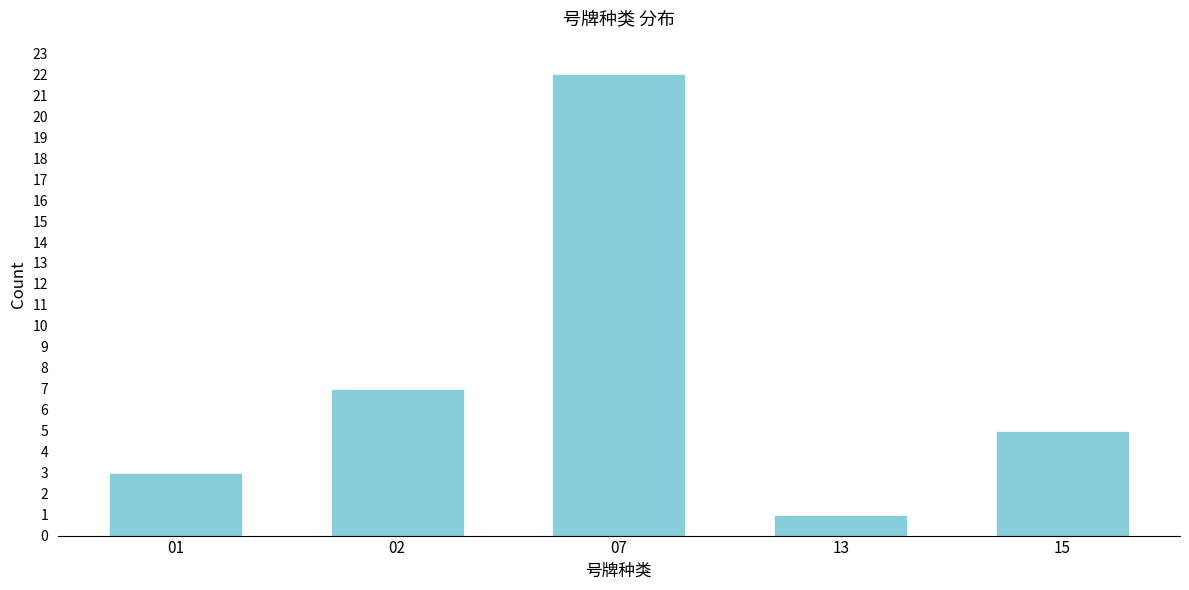

Reading left to right, extract all data points from this chart.

01=3	02=7	07=22	13=1	15=5